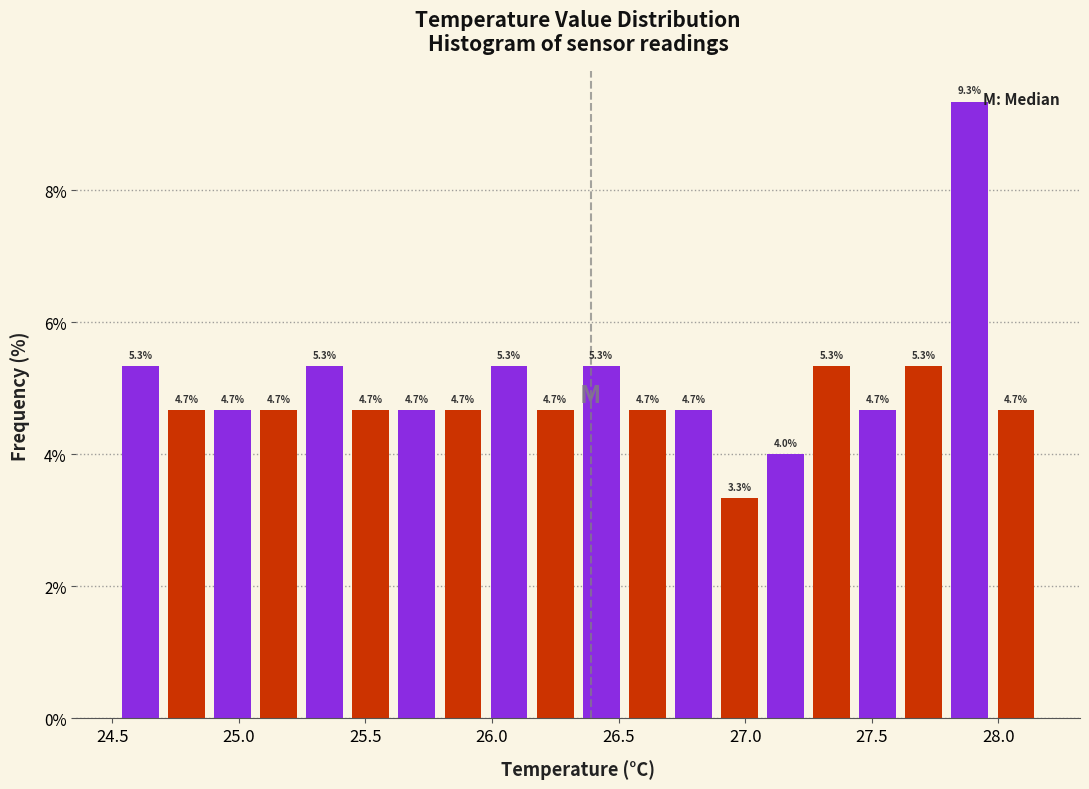

Read against the x-axis, roughly where is the centre of the tallest bar?

27.90